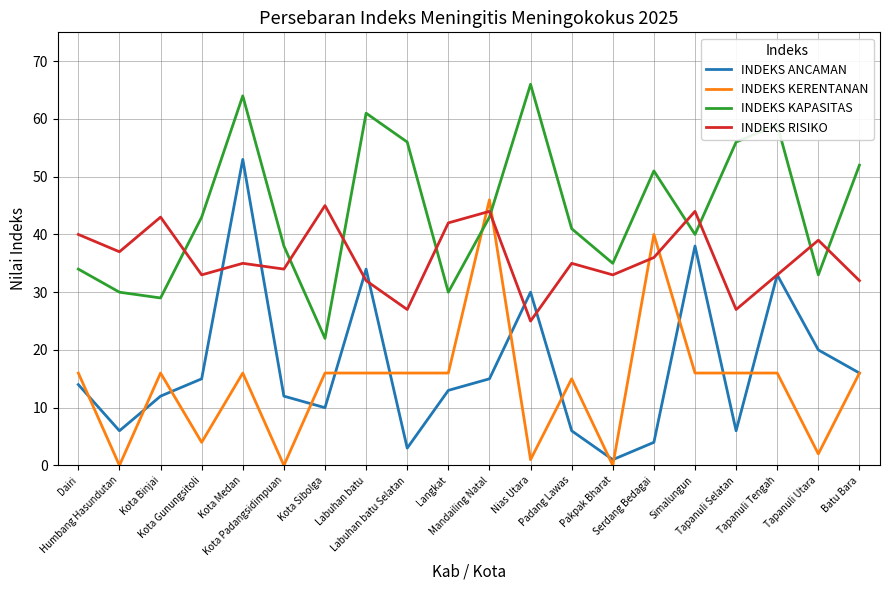

Is this an area chart (filled region under the line)?

No